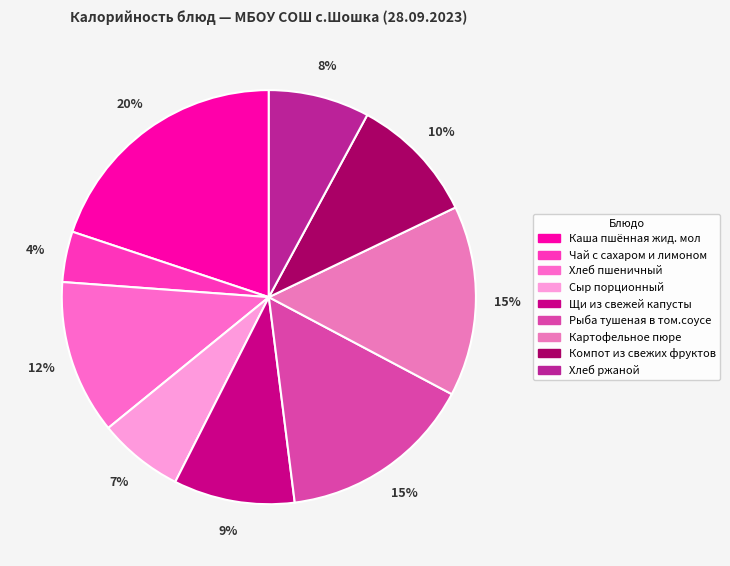

Approximately how many times larger is the value at Каша пшённая жид. мол compared to Компот из свежих фруктов?

2.0